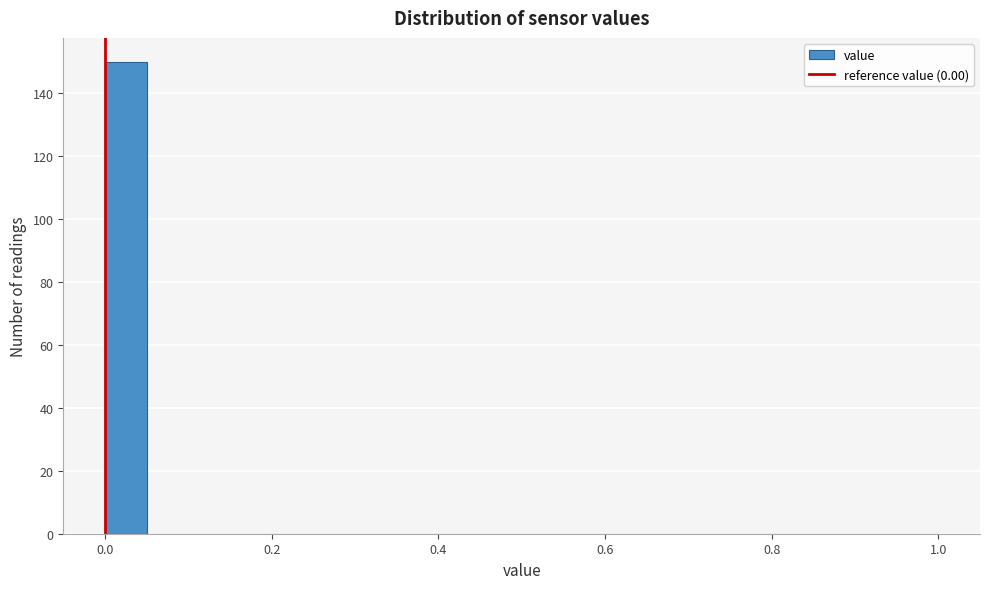

Read against the x-axis, roughly where is the centre of the tallest bar?

0.02